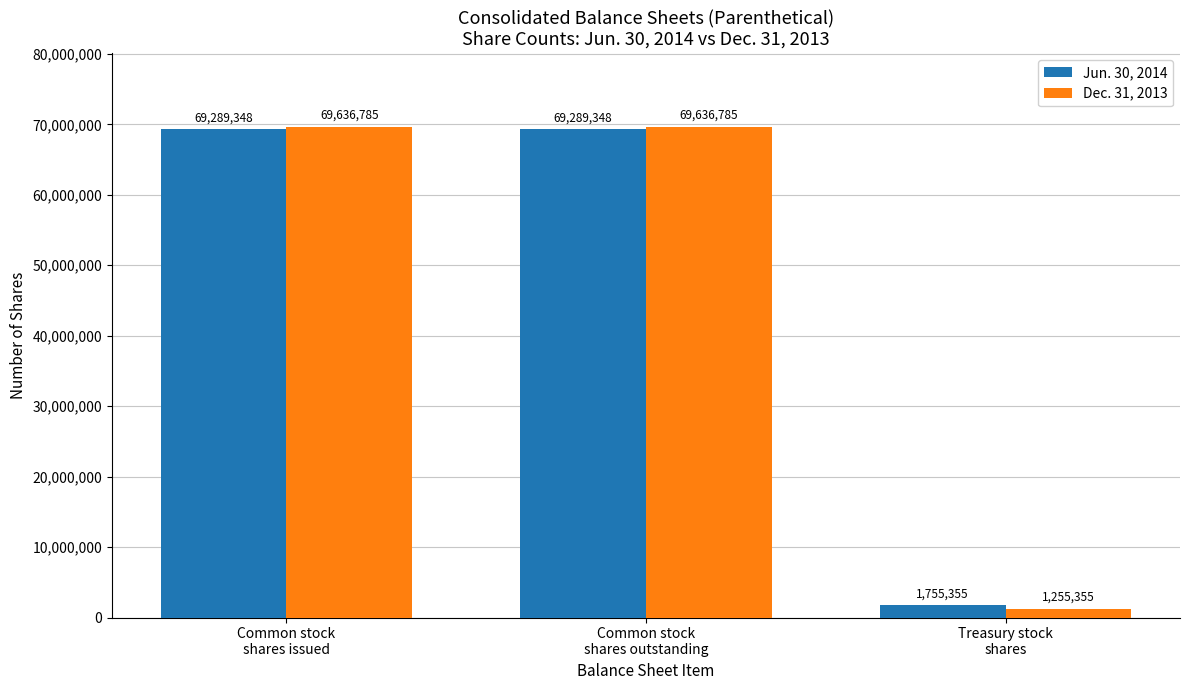

What is the label of the 1st bar from the left?

Common stock
shares issued